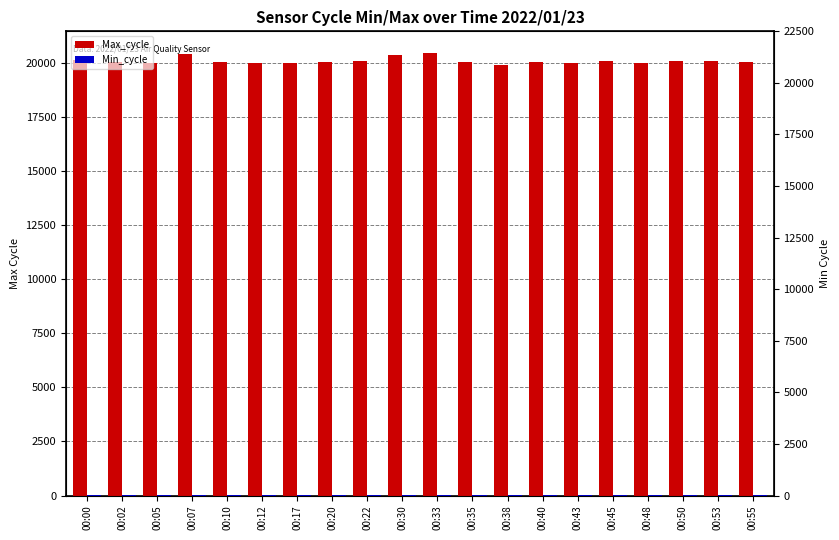

What is the maximum value shown in the chart?

20453